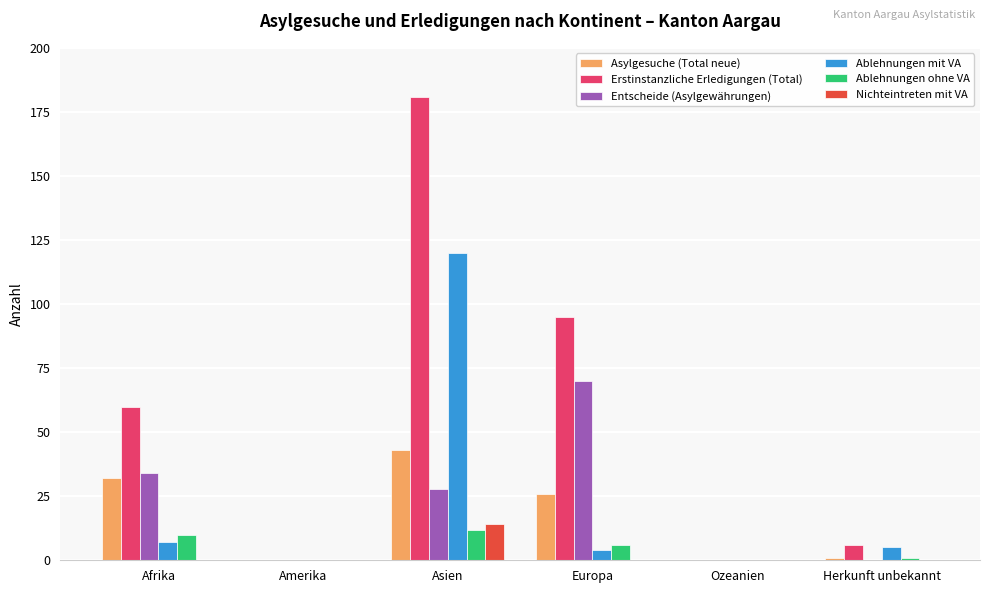

Between Amerika and Herkunft unbekannt, which series saw the biggest shift?

Erstinstanzliche Erledigungen (Total)